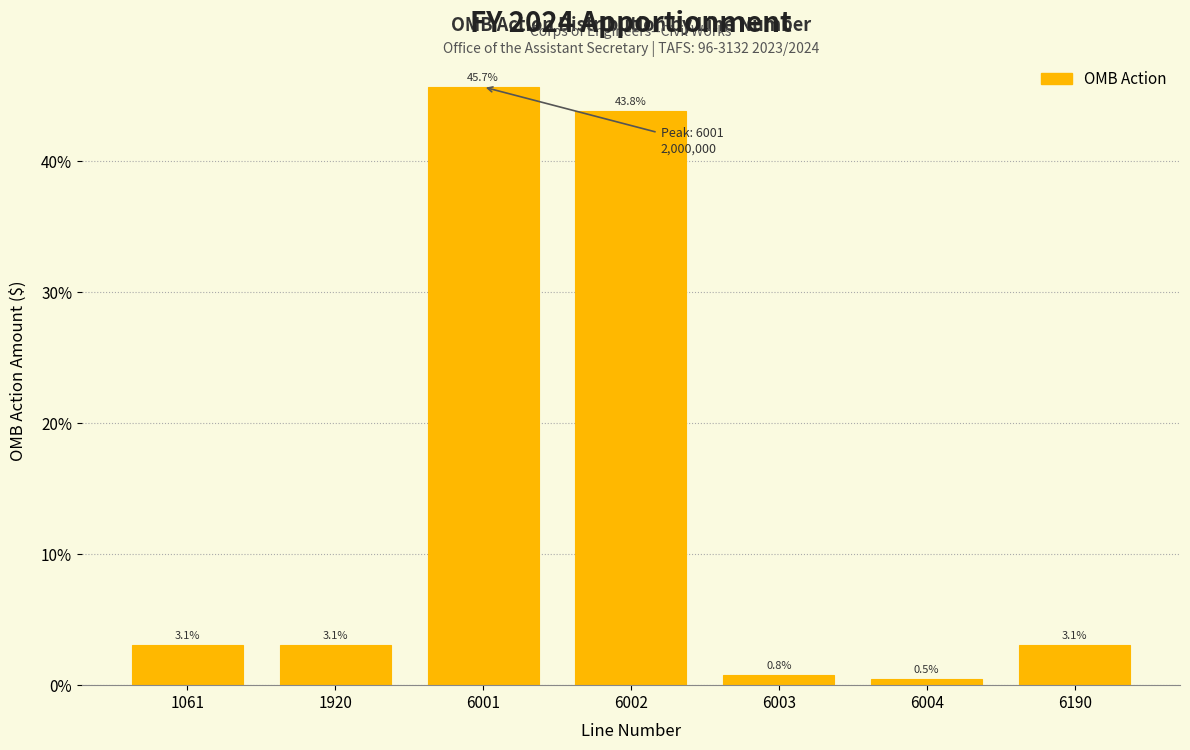

Reading left to right, list all the values displayed in this chart.

1061=3.1	1920=3.1	6001=45.7	6002=43.8	6003=0.8	6004=0.5	6190=3.1